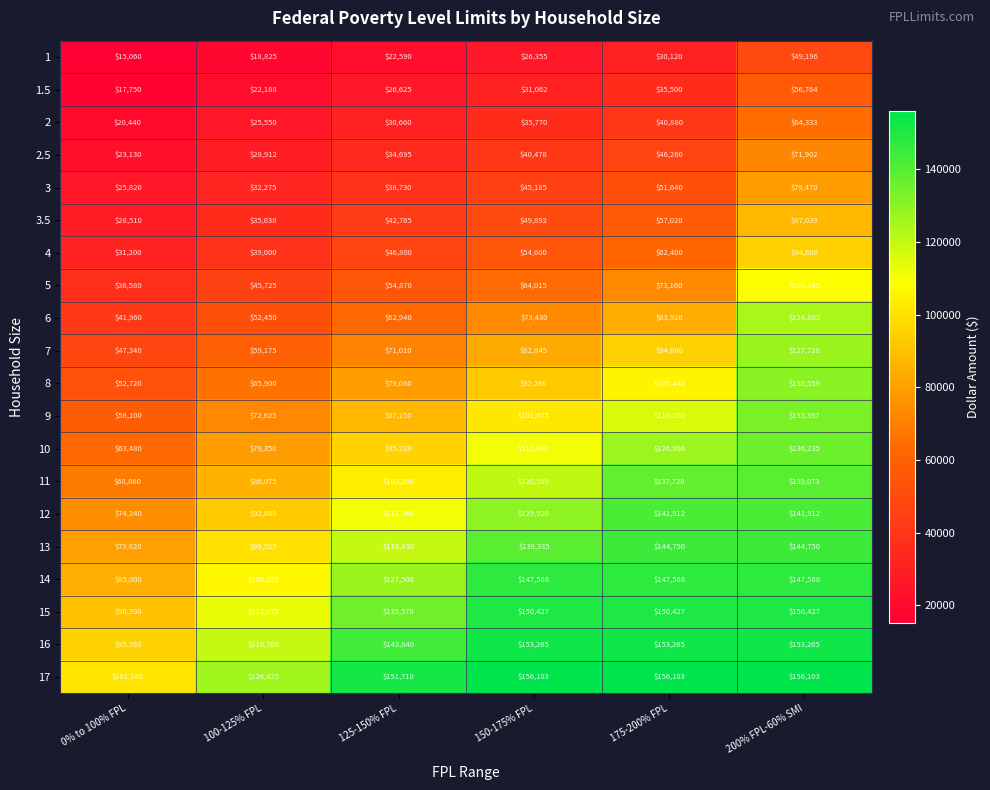

What is the highest value of the 10 series?

136235